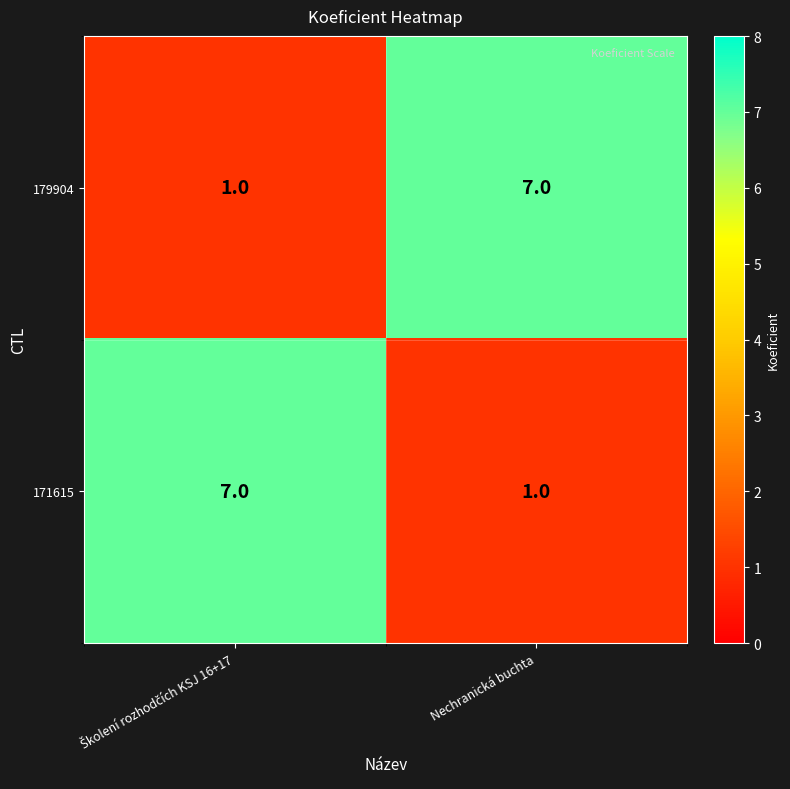

What is the average value of the 171615 series?

4